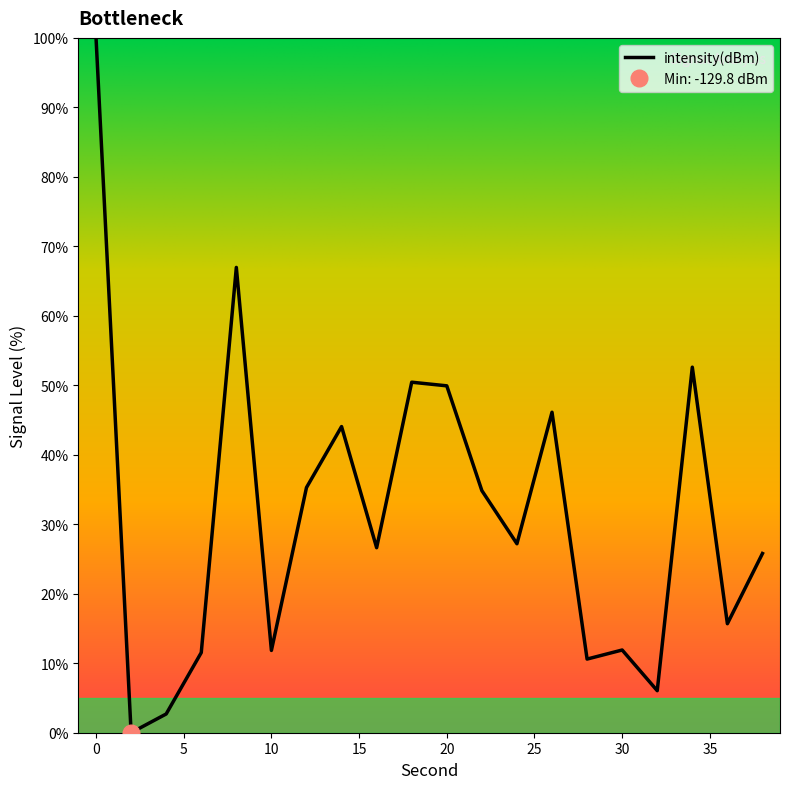

What is the difference between the values at 22 and 12?

0.4